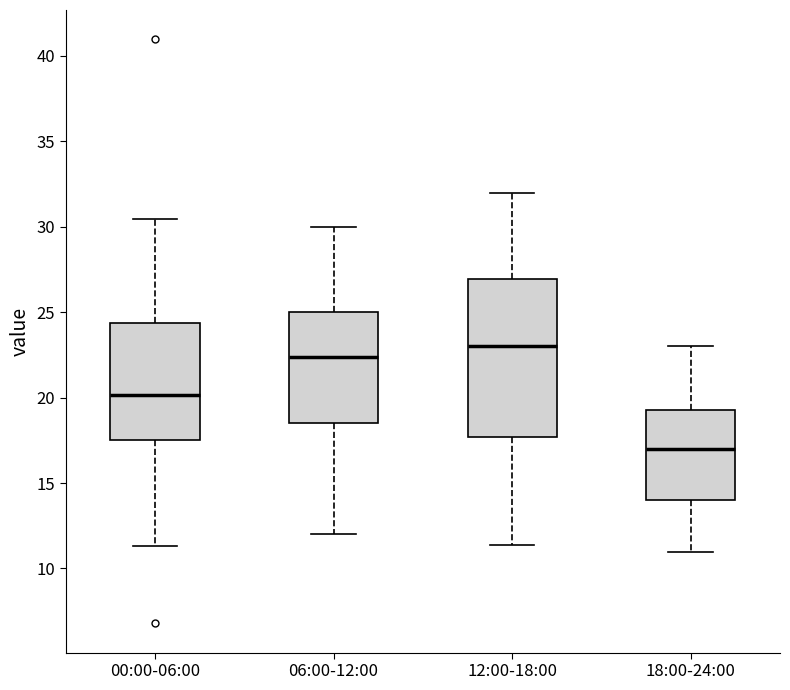

Reading left to right, transcribe this box plot: for each box, give where its median line is, the range the box spans, and where its two whiskers end, as read against the y-axis. The values are not printed on the chart, so give them approximately, as read against the axis.

00:00-06:00: median 20.0, box 17.5 to 24.5, whiskers 11.5 to 30.5
06:00-12:00: median 22.5, box 18.5 to 25.0, whiskers 12.0 to 30.0
12:00-18:00: median 23.0, box 17.5 to 27.0, whiskers 11.5 to 32.0
18:00-24:00: median 17.0, box 14.0 to 19.5, whiskers 11.0 to 23.0